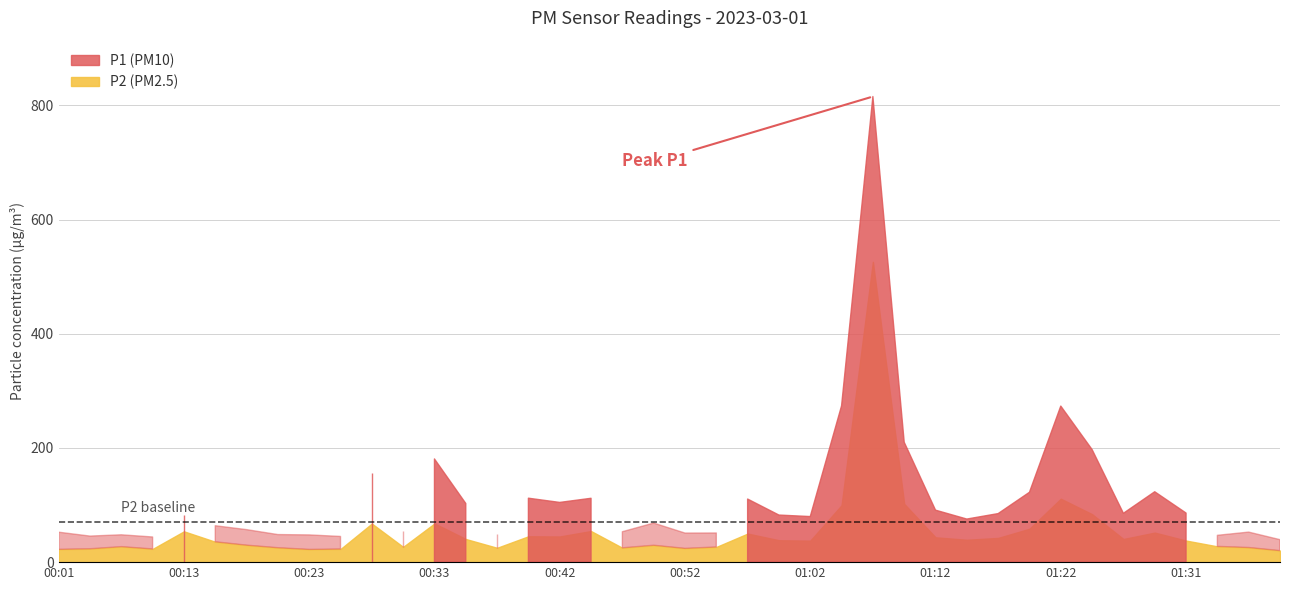

What is the label of the 31st point from the right?

00:25